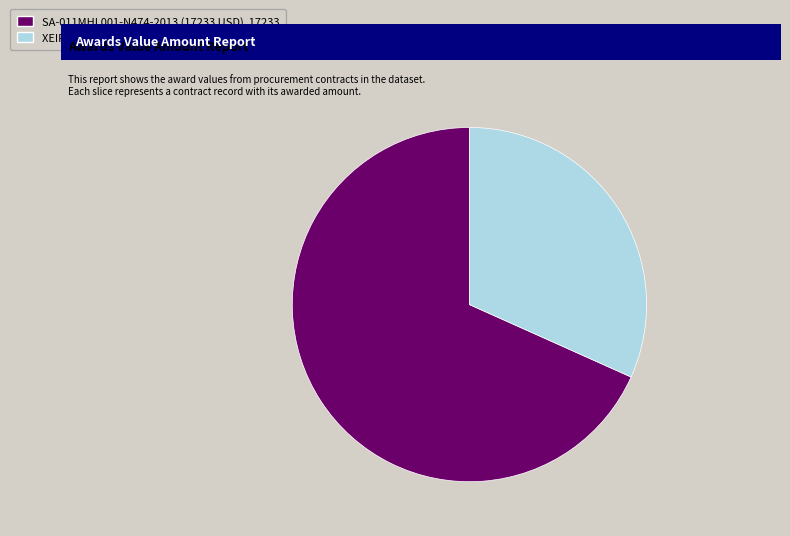

Is there a majority slice in this chart?

Yes